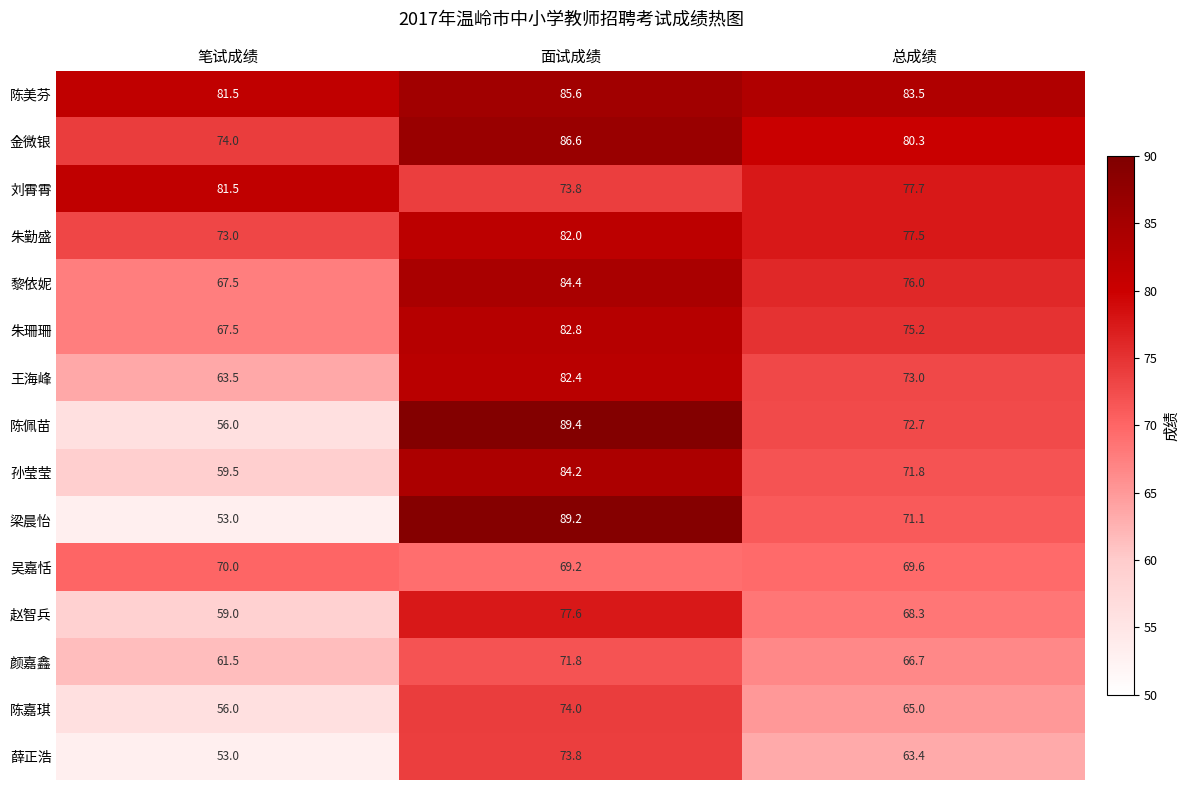

What is the sum of all 王海峰 values?

218.9